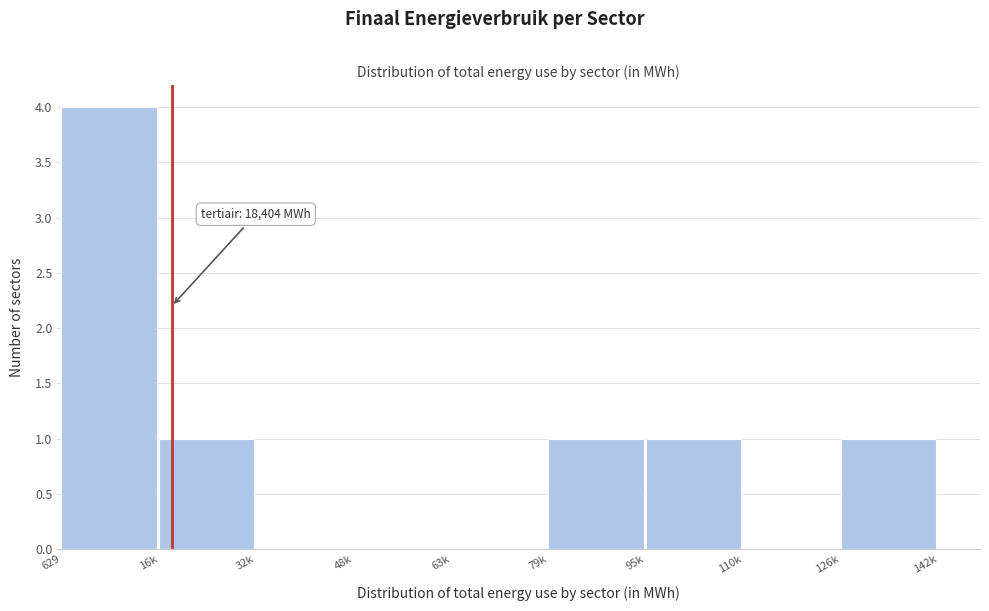

Reading left to right, list all the values displayed in this chart.

629=4	16k=1	32k=0	48k=0	63k=0	79k=1	95k=1	110k=0	126k=1